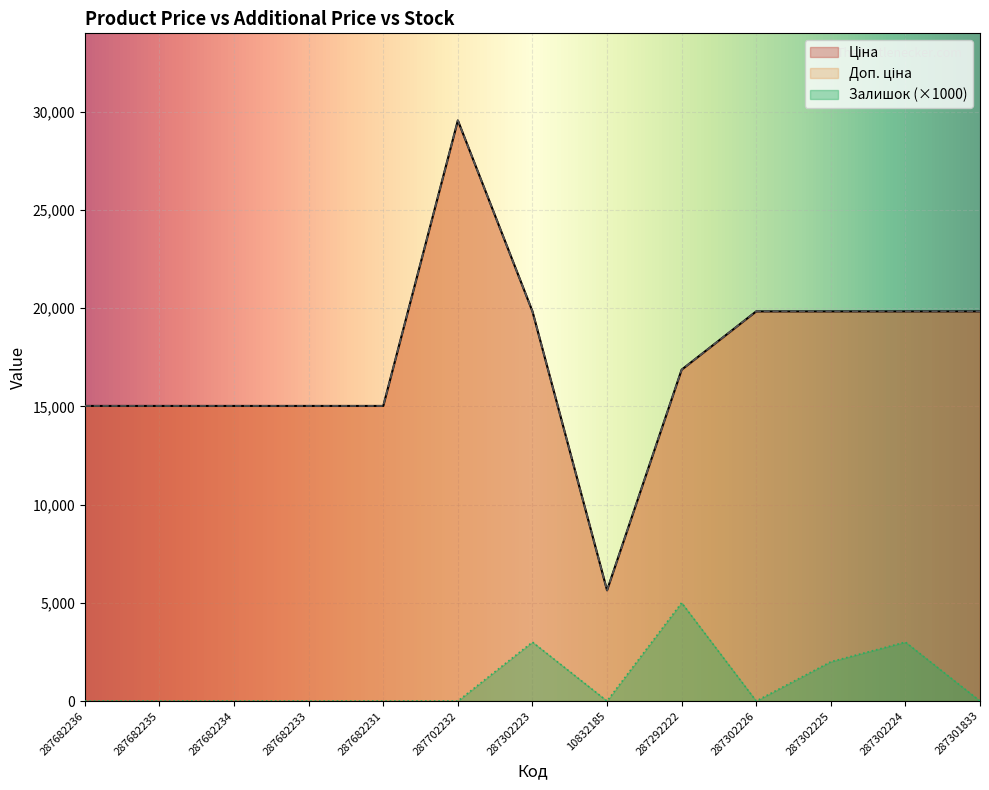

Reading right to left, extract all data points from this chart.

Ціна: 19831.1	19831.1	19831.1	19831.1	16863.2	5636.0	19831.1	29548.9	15019.2	15019.2	15019.2	15019.2	15019.2
Доп. ціна: 19831.1	19831.1	19831.1	19831.1	16863.2	5636.0	19831.1	29548.9	15019.2	15019.2	15019.2	15019.2	15019.2
Залишок: 0.0	3000.0	2000.0	0.0	5000.0	0.0	3000.0	0.0	0.0	0.0	0.0	0.0	0.0